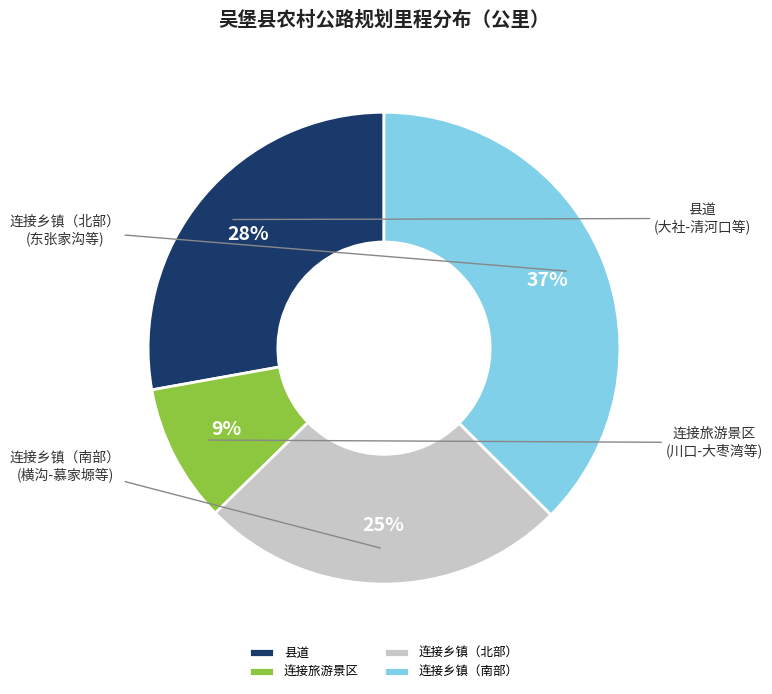

Which slice is the smallest?

连接旅游景区